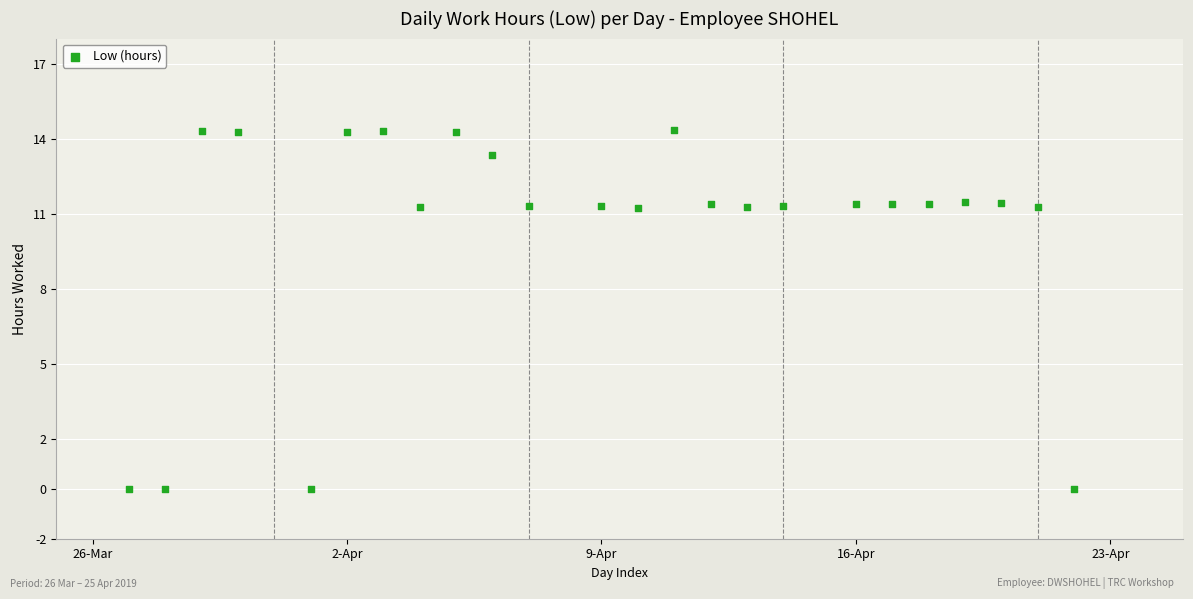

What is the range of X values (max minus min)?

26.0